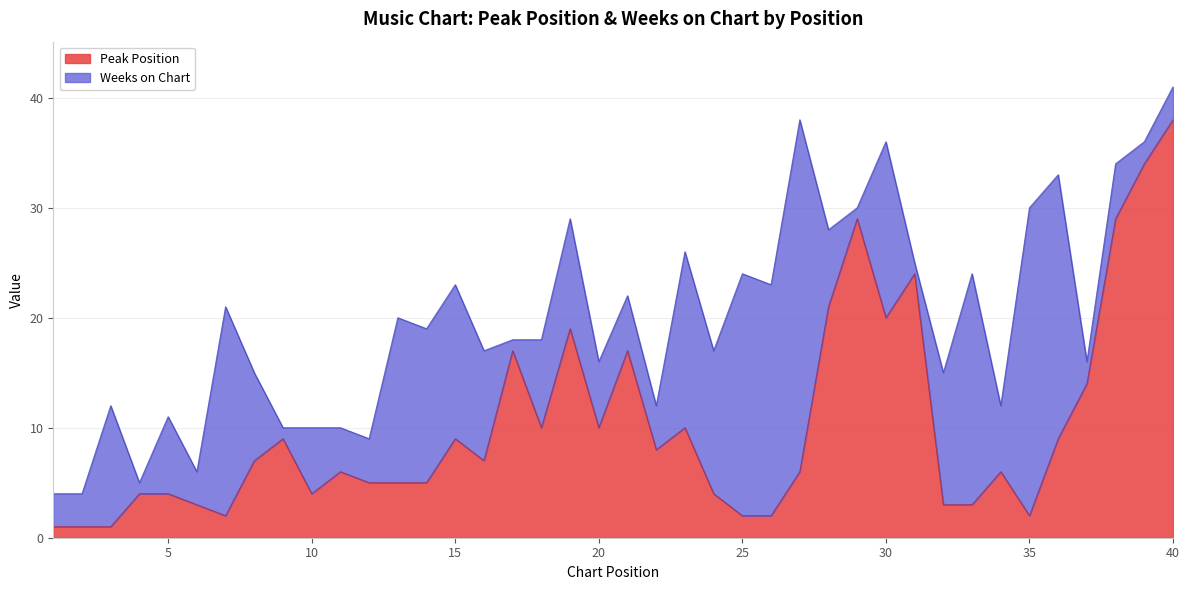

At which category does the data reach its first local peak?

9